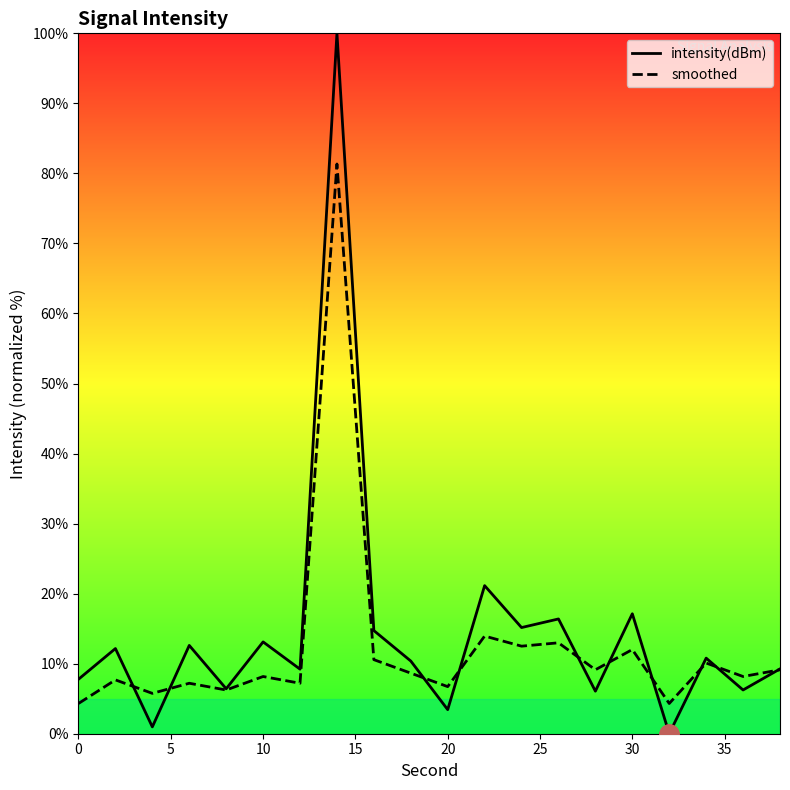

True or false: smoothed has more than 1 interior local peaks.

True